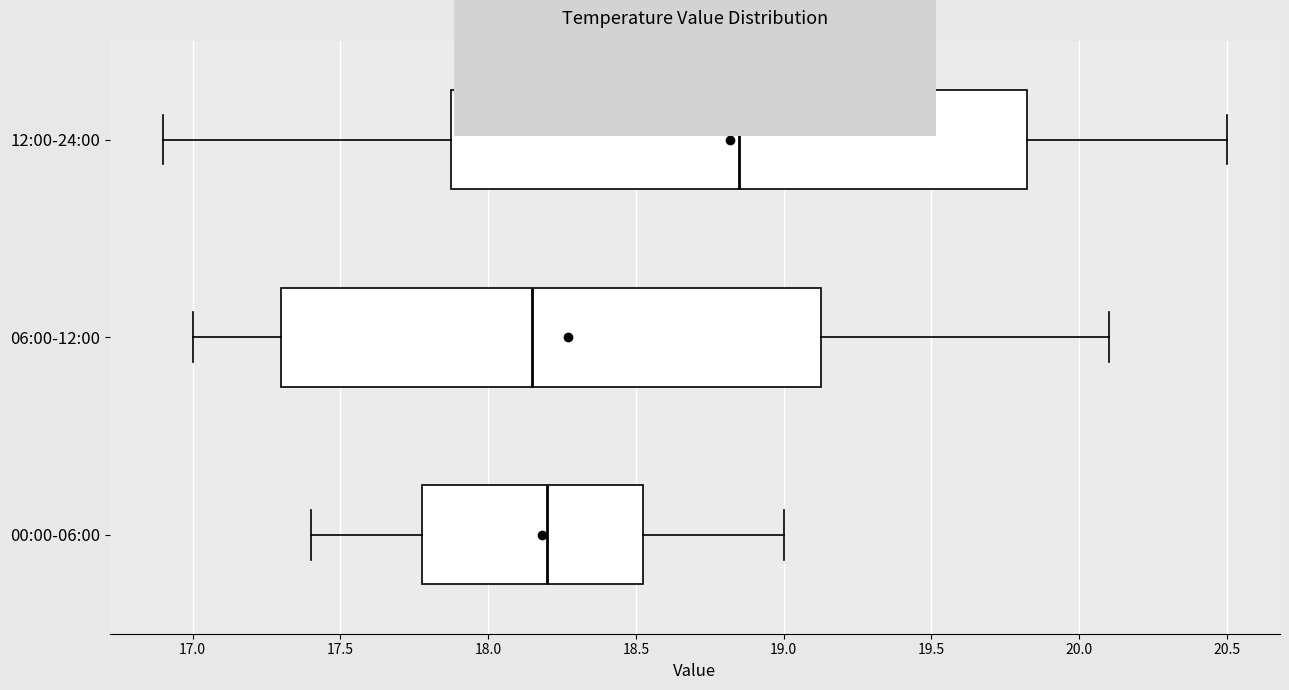

Where is the left edge of the box for 06:00-12:00 on the x-axis? The values are not printed on the chart, so give them approximately, as read against the axis.

17.30